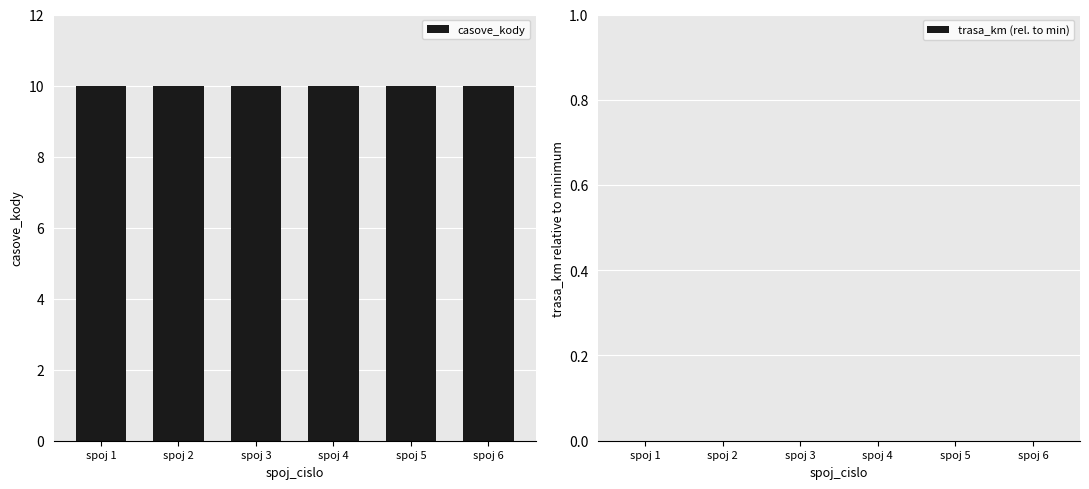

At which category does the chart reach its peak across all series?

spoj 1